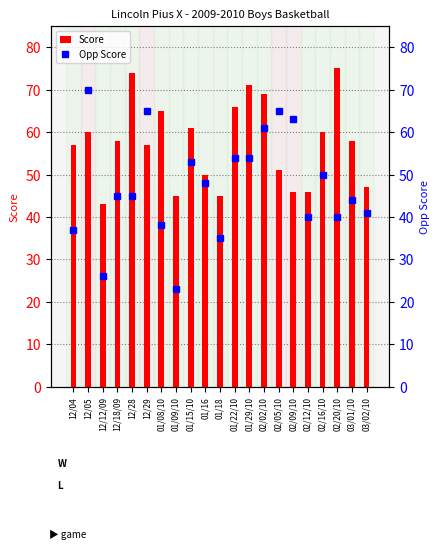

At how many categories does at least one series exceed 56?

15